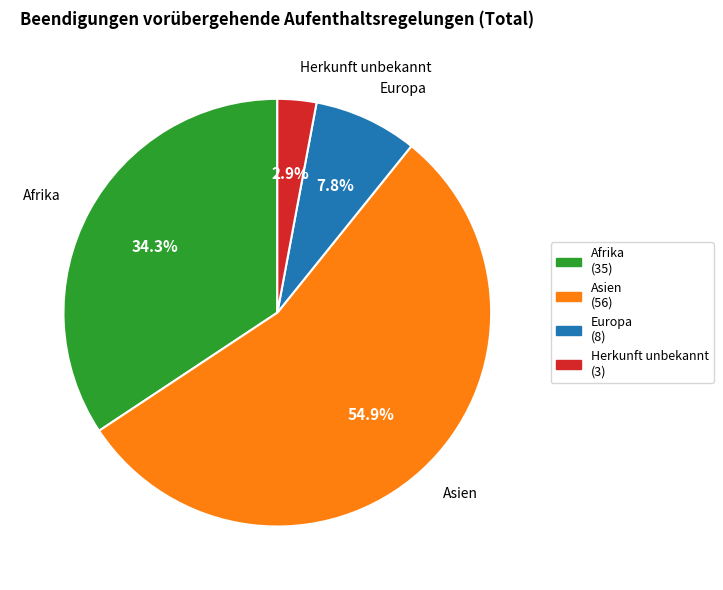

Combined, do Afrika and Europa account for over 50%?

No